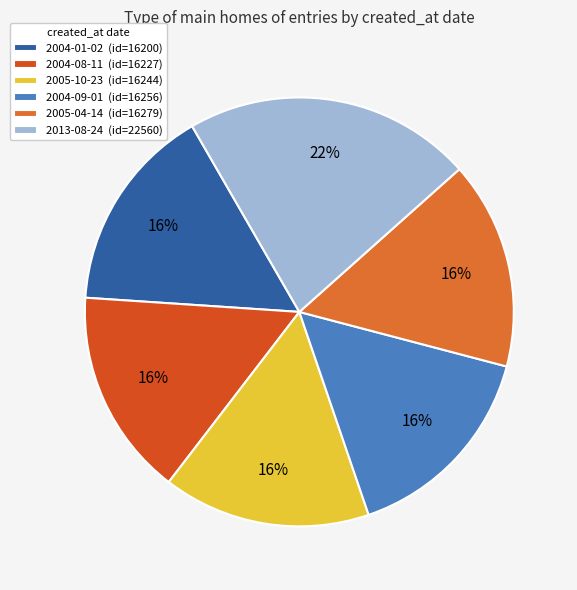

How many segments does this pie chart have?

6